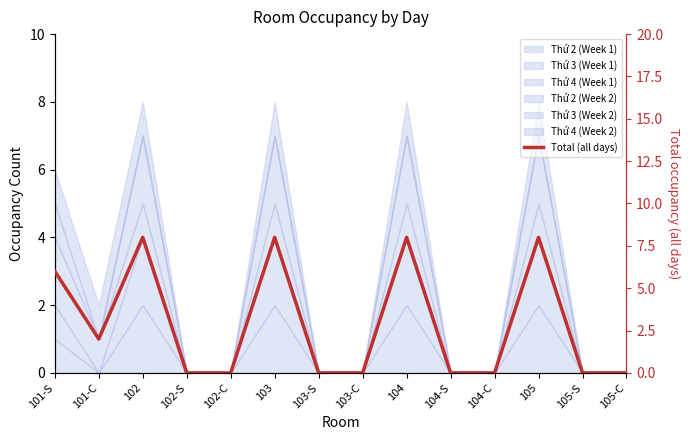

What is the sum of all values?

40